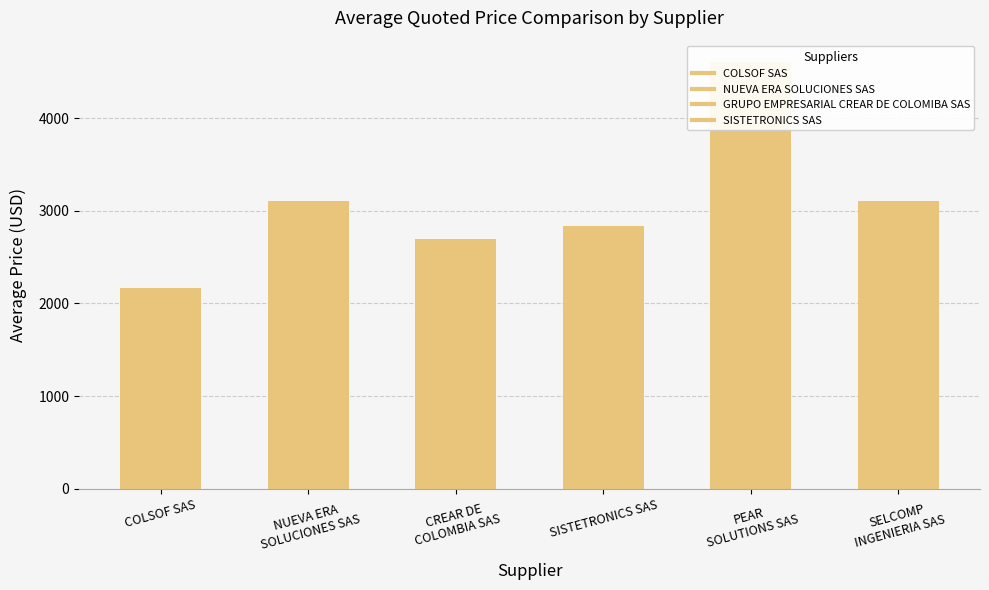

Is it true that the value at NUEVA ERA
SOLUCIONES SAS is 3107.6?

True